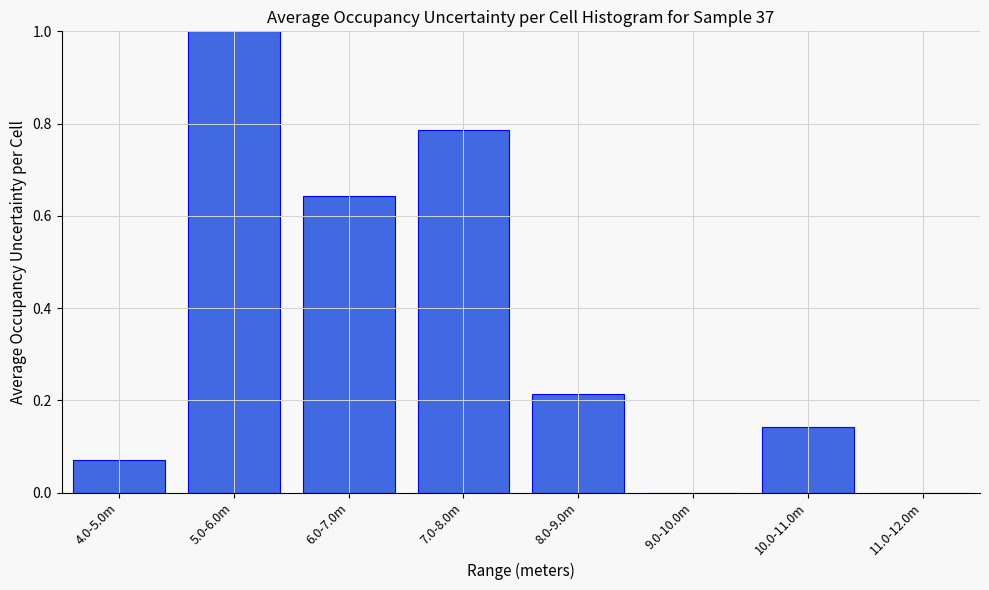

True or false: the data shows 0.3 at 5.0-6.0m.

False